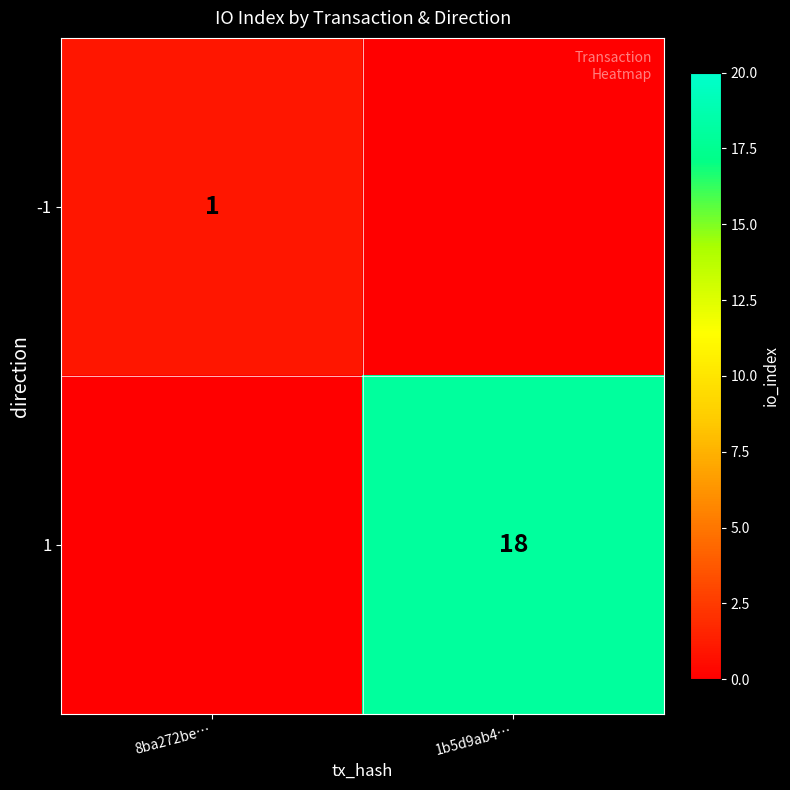

The value of 1 at 1b5d9ab4… is 18. True or false?

True